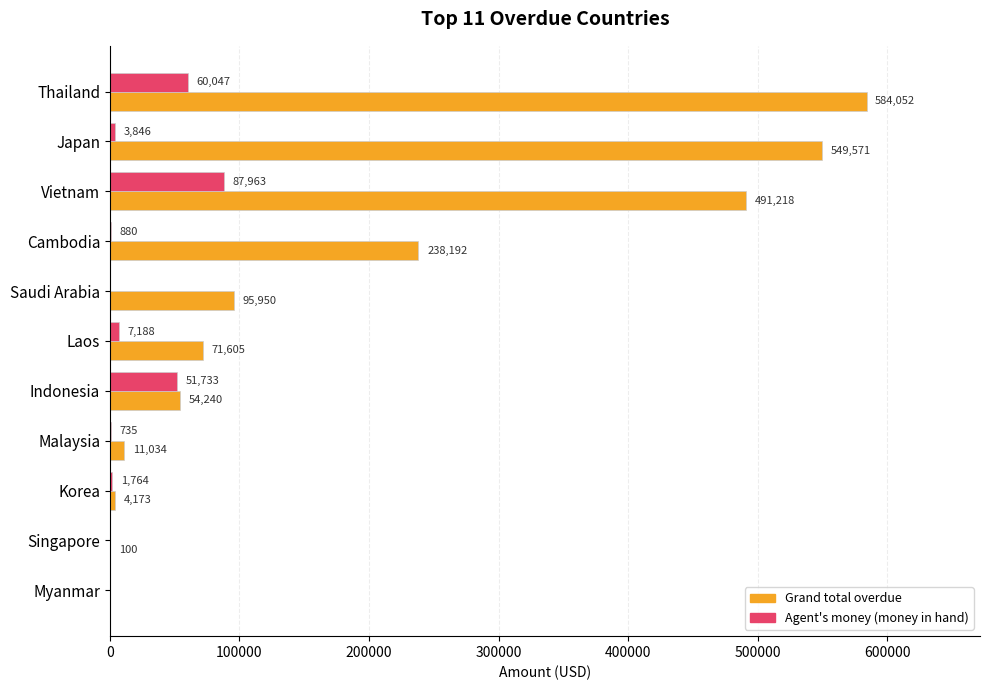

The Agent's money (money in hand) series shows 24896.9 at Vietnam. True or false?

False